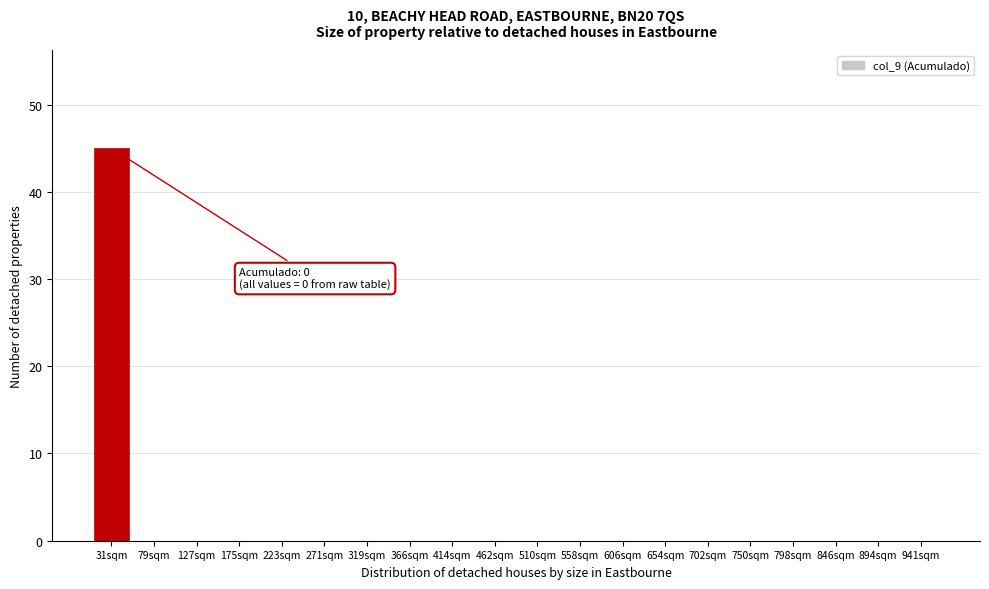

Reading left to right, what are all the values shown in this chart?

31sqm=45	79sqm=0	127sqm=0	175sqm=0	223sqm=0	271sqm=0	319sqm=0	366sqm=0	414sqm=0	462sqm=0	510sqm=0	558sqm=0	606sqm=0	654sqm=0	702sqm=0	750sqm=0	798sqm=0	846sqm=0	894sqm=0	941sqm=0